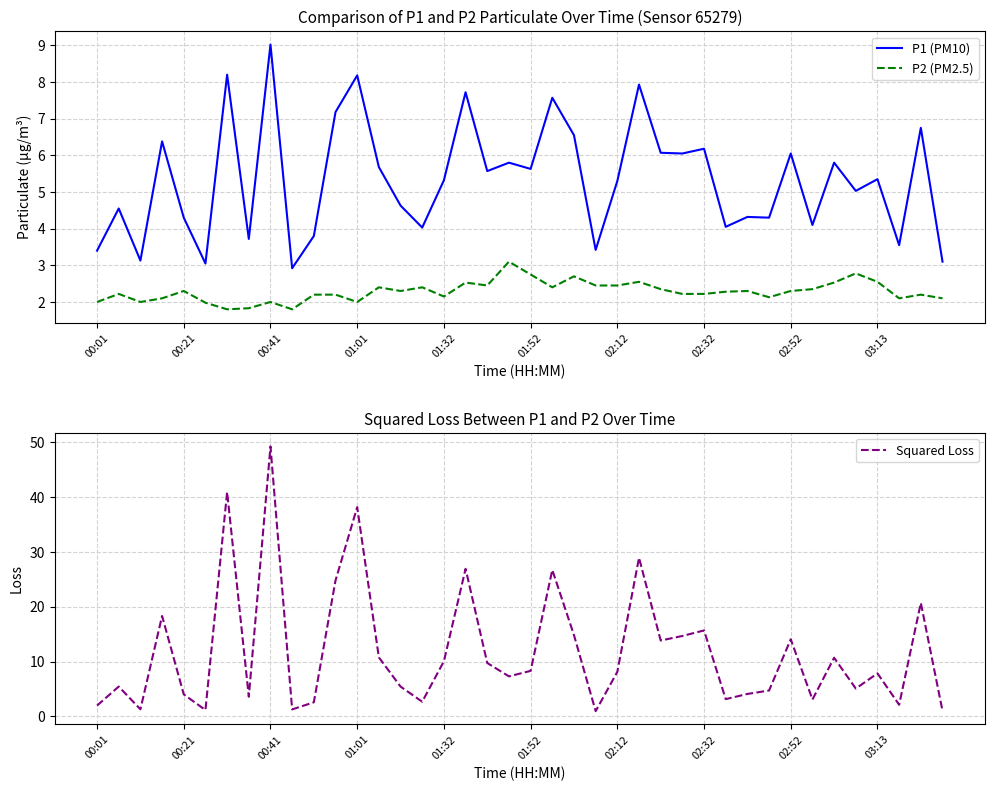

What is the minimum value for P1 (PM10)?

2.9